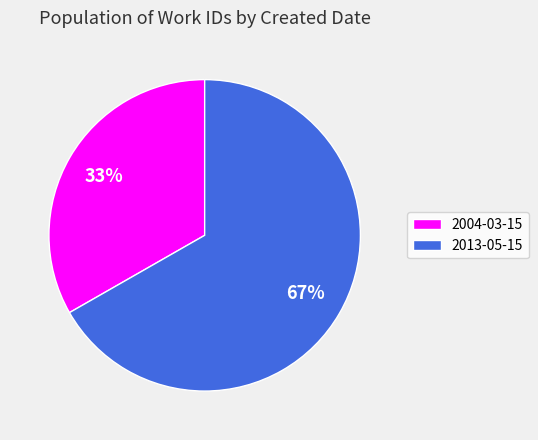

True or false: 2004-03-15 accounts for 33% of the total.

True